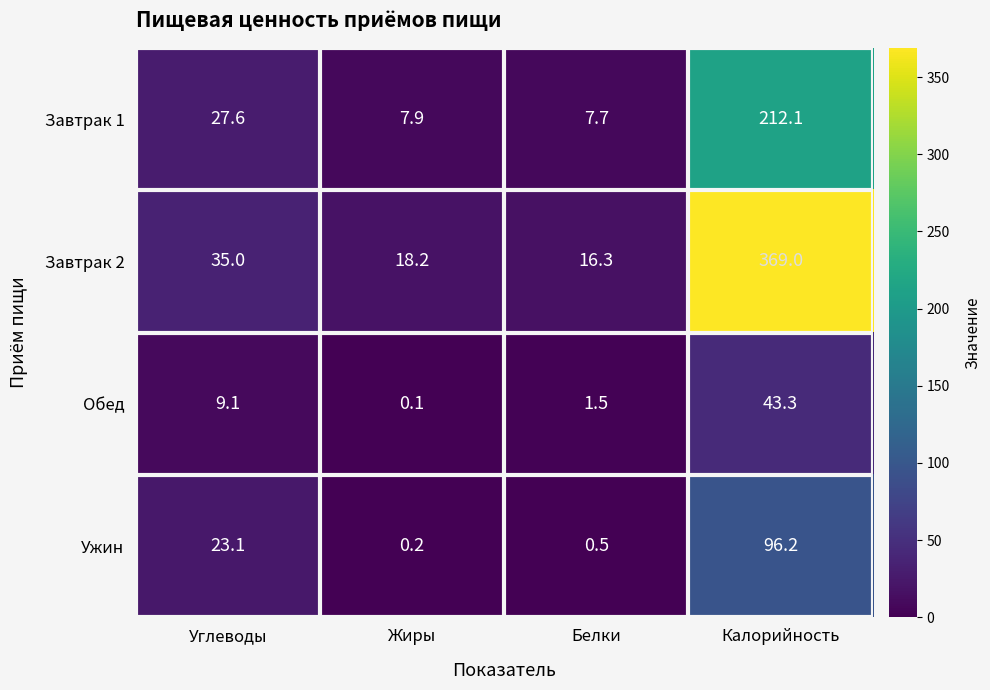

What is the difference between the Обед values at Углеводы and Калорийность?

34.2